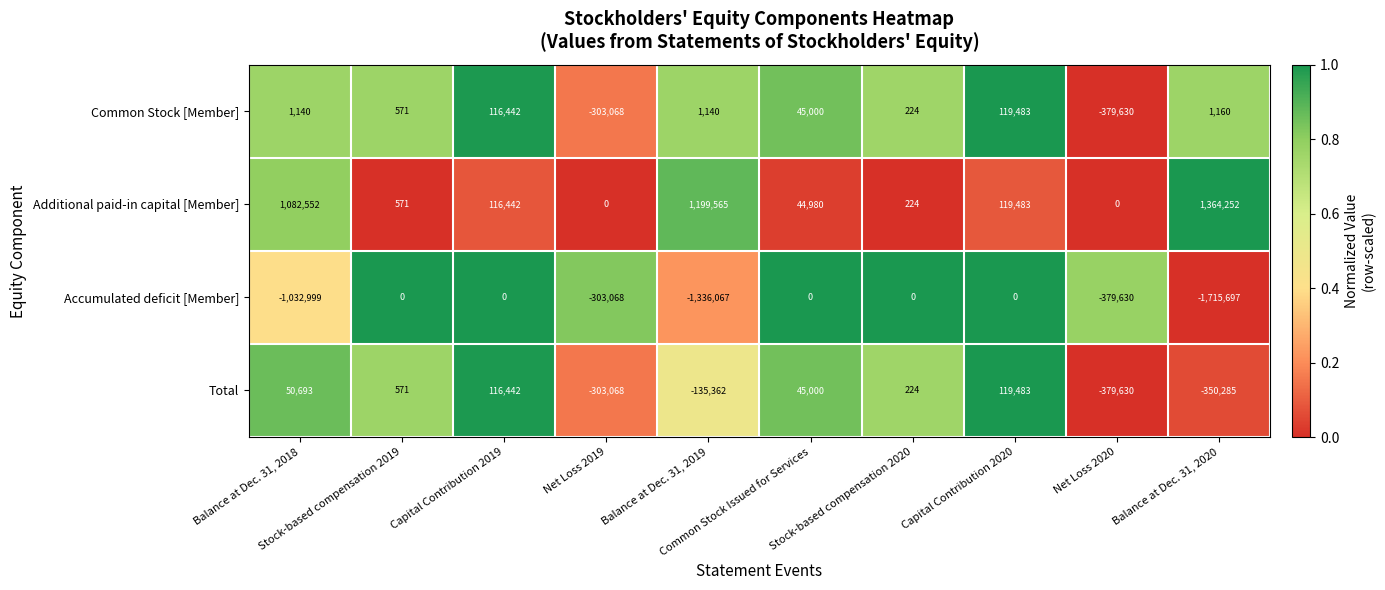

How many categories are shown in the chart?

10